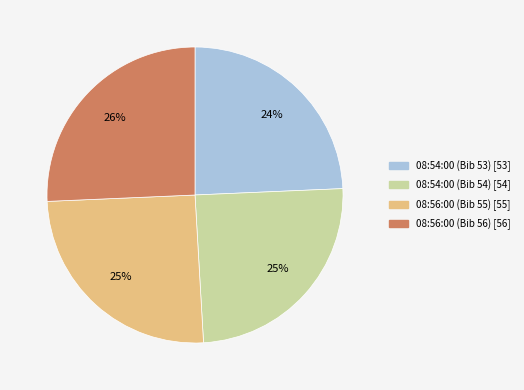

Is there a majority slice in this chart?

No